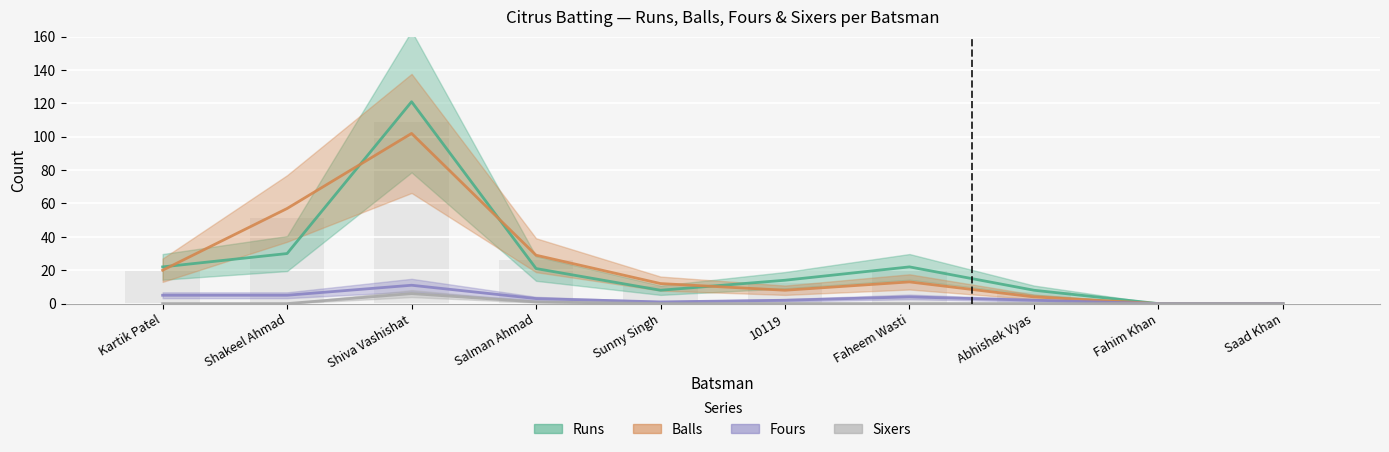

What is the difference between the maximum and minimum values in the Balls series?

102